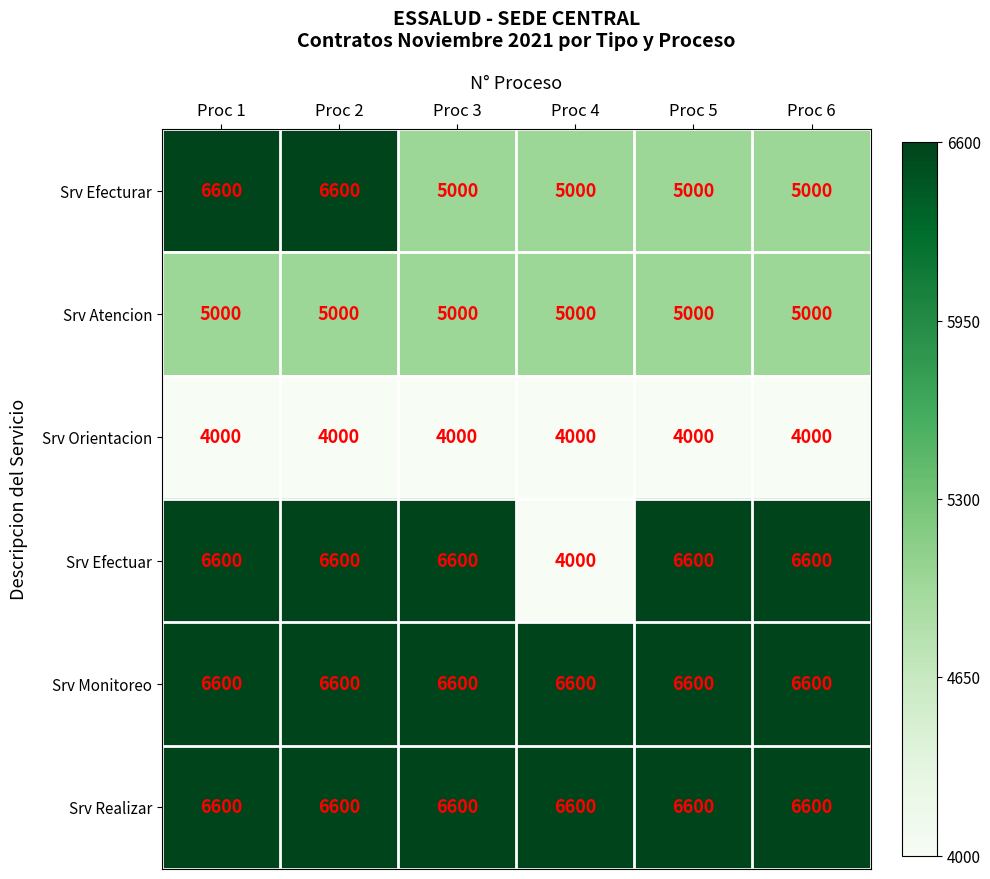

The Srv Monitoreo series shows 9479 at Proc 2. True or false?

False